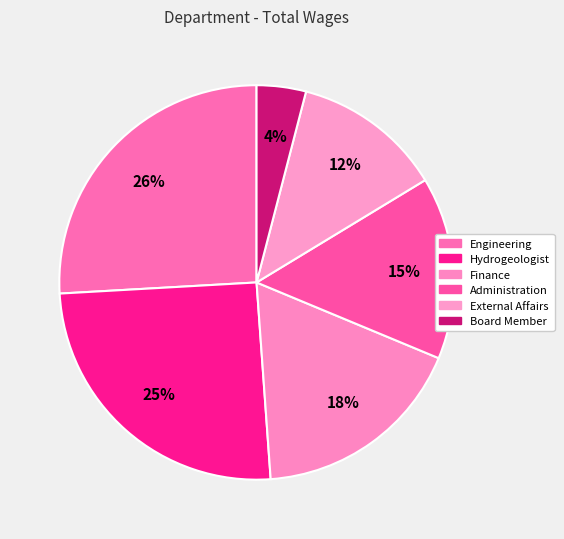

How many slices are in this pie chart?

6